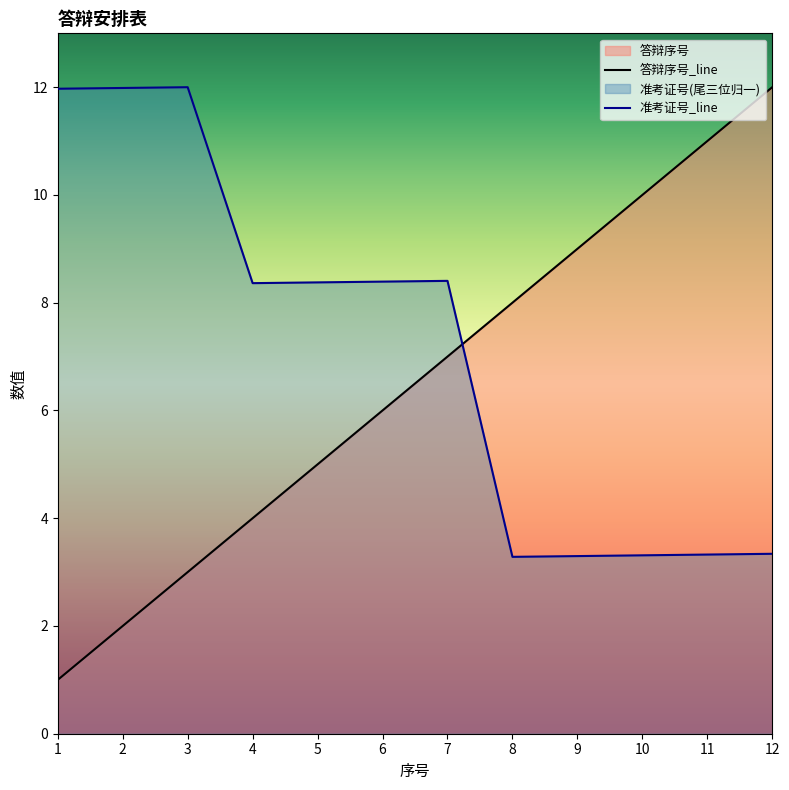

True or false: 准考证号 has more than 0 interior local peaks.

True